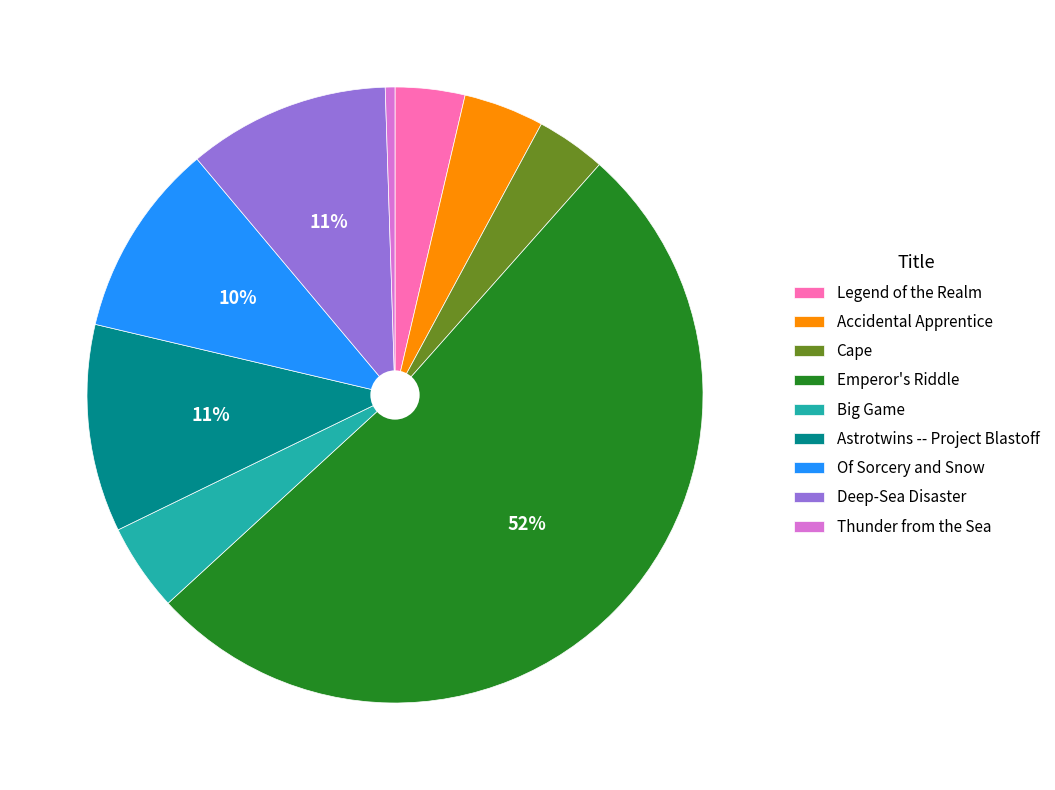

How many slices are in this pie chart?

9